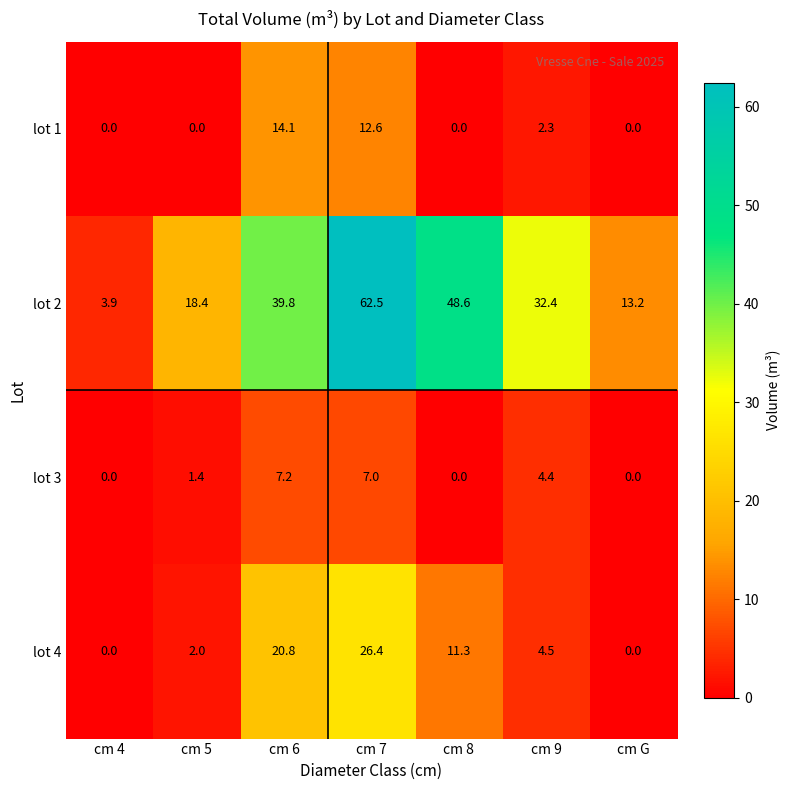

Reading left to right, transcribe all the data shown in this chart.

lot 1: cm 4=0.0	cm 5=0.0	cm 6=14.1	cm 7=12.6	cm 8=0.0	cm 9=2.3	cm G=0.0
lot 2: cm 4=3.9	cm 5=18.4	cm 6=39.8	cm 7=62.5	cm 8=48.6	cm 9=32.4	cm G=13.2
lot 3: cm 4=0.0	cm 5=1.4	cm 6=7.2	cm 7=7.0	cm 8=0.0	cm 9=4.4	cm G=0.0
lot 4: cm 4=0.0	cm 5=2.0	cm 6=20.8	cm 7=26.4	cm 8=11.3	cm 9=4.5	cm G=0.0